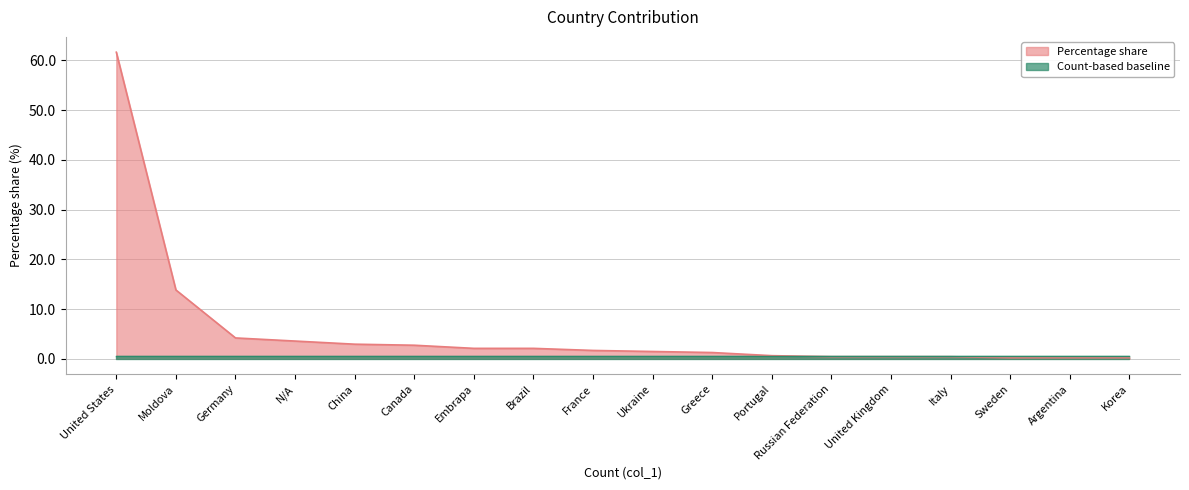

What is the change in value from France to Argentina?

-1.5